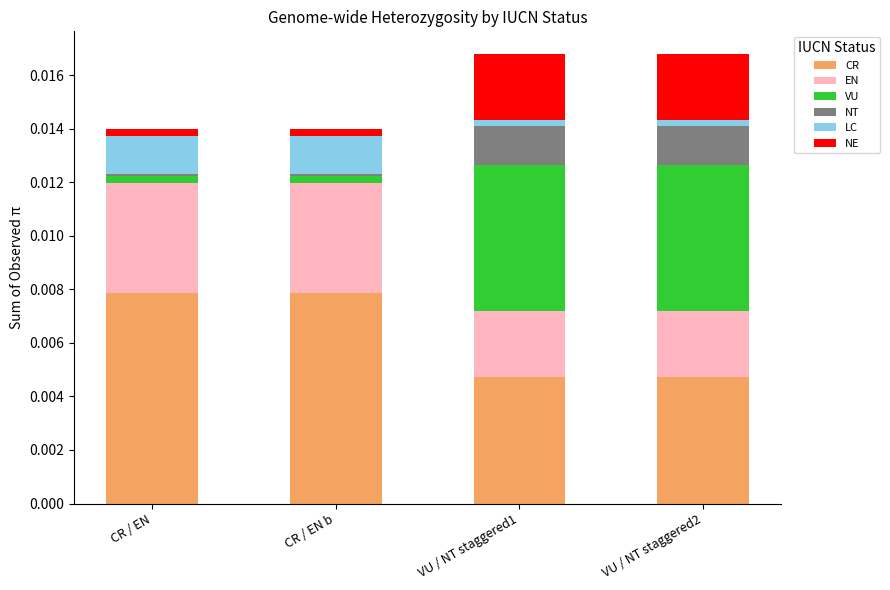

What position from the left is CR / EN?

1